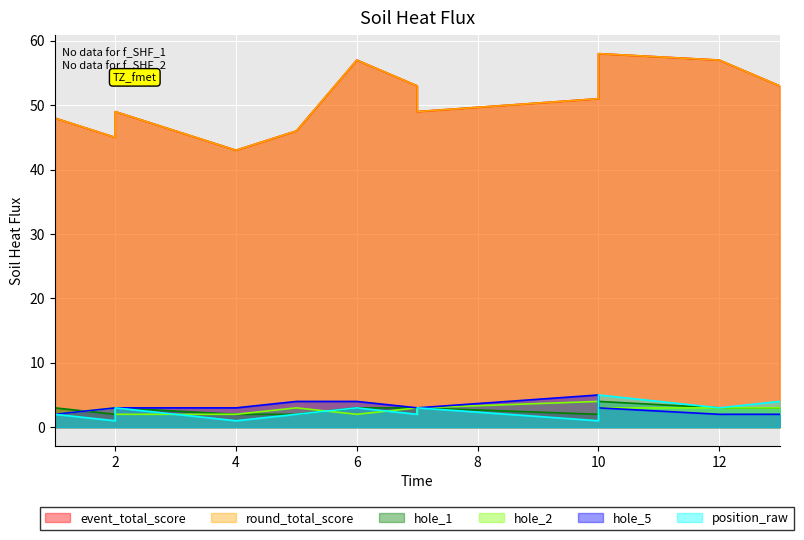

Count the number of data series in this chart.

6